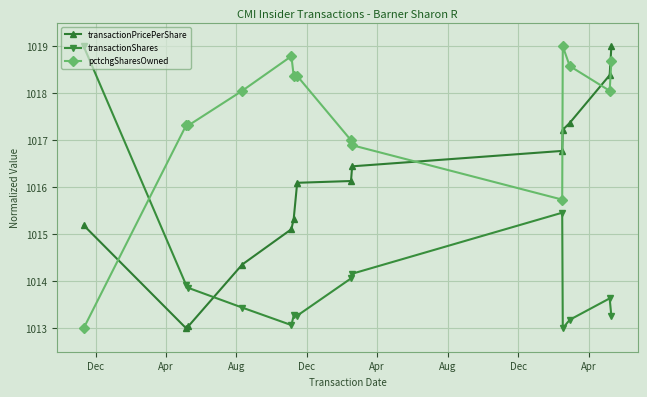

What is the minimum value for pctchgSharesOwned?

1013.0